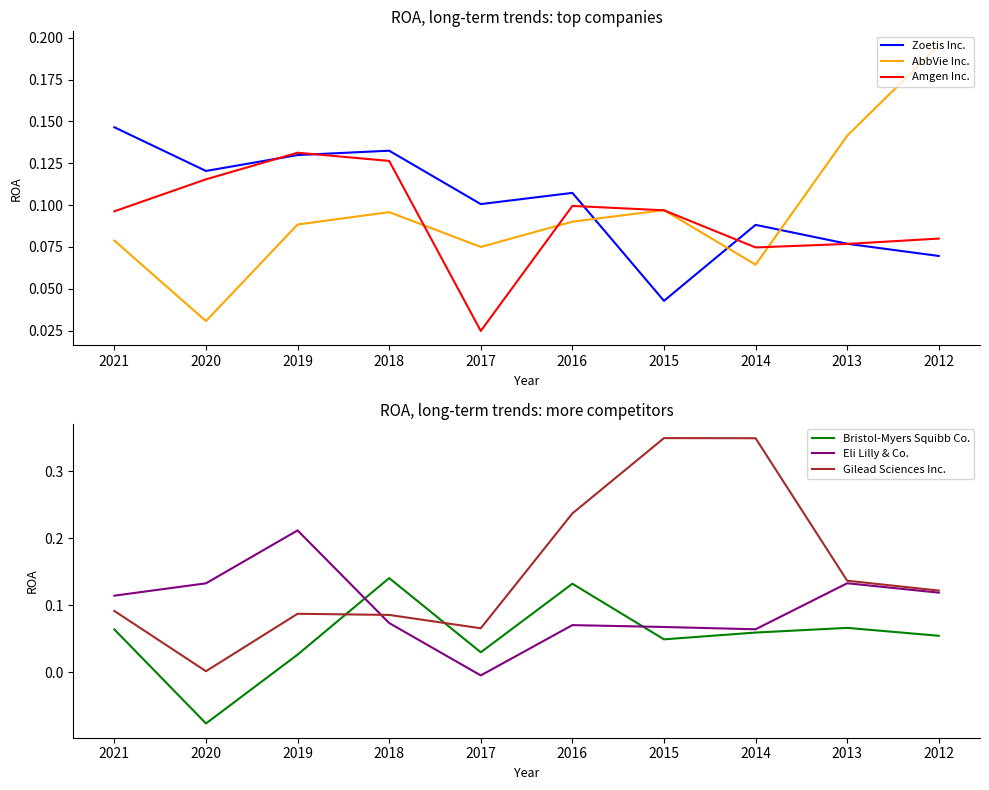

Is this an area chart (filled region under the line)?

No